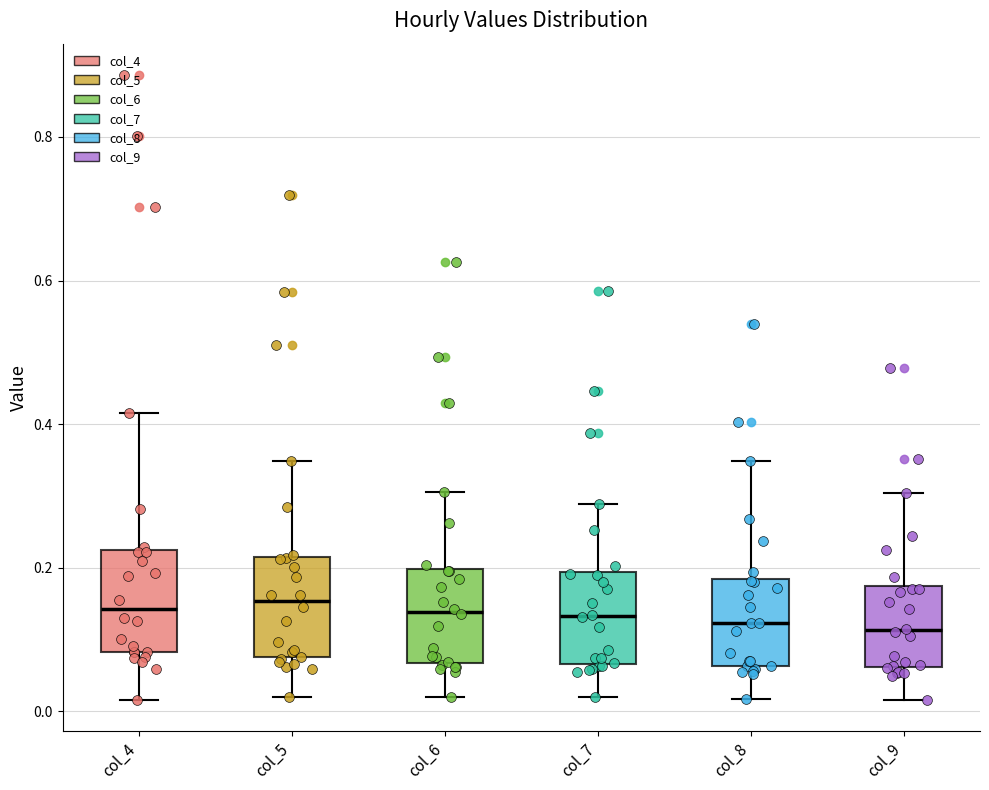

Reading left to right, read every box against the y-axis: the position of its median line, the range the box covers, and the ends of its whiskers. The values are not printed on the chart, so give them approximately, as read against the axis.

col_4: median 0.14, box 0.08 to 0.22, whiskers 0.02 to 0.42
col_5: median 0.16, box 0.08 to 0.22, whiskers 0.02 to 0.34
col_6: median 0.14, box 0.06 to 0.20, whiskers 0.02 to 0.30
col_7: median 0.14, box 0.06 to 0.20, whiskers 0.02 to 0.28
col_8: median 0.12, box 0.06 to 0.18, whiskers 0.02 to 0.34
col_9: median 0.12, box 0.06 to 0.18, whiskers 0.02 to 0.30